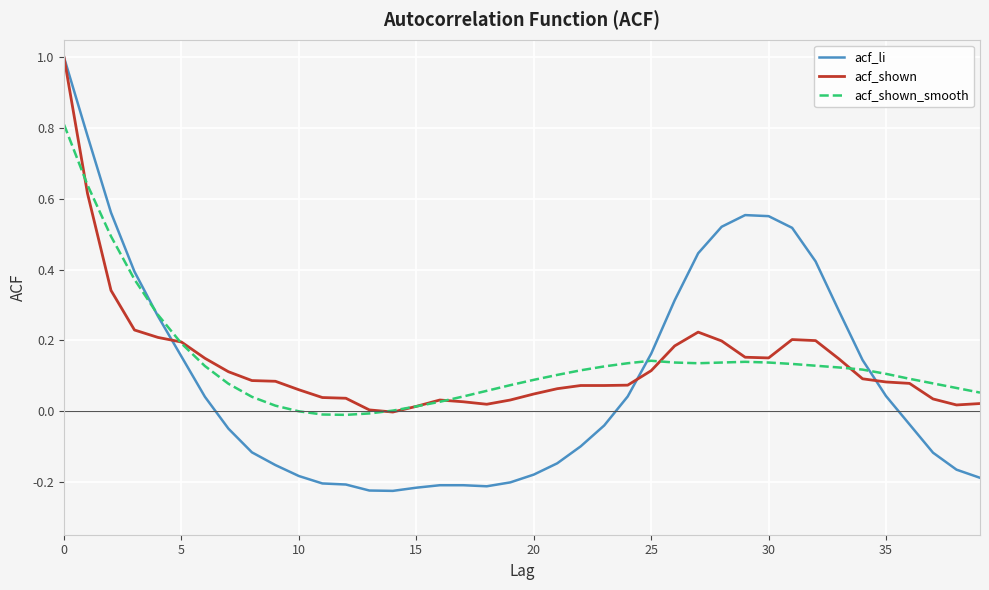

What is the maximum value shown in the chart?

1.0